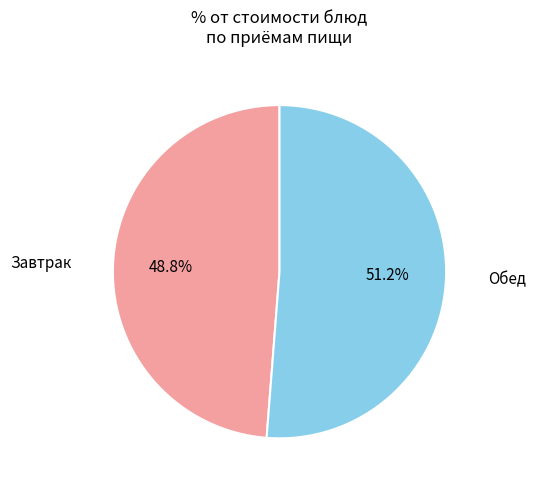

Does any single category account for the majority?

Yes